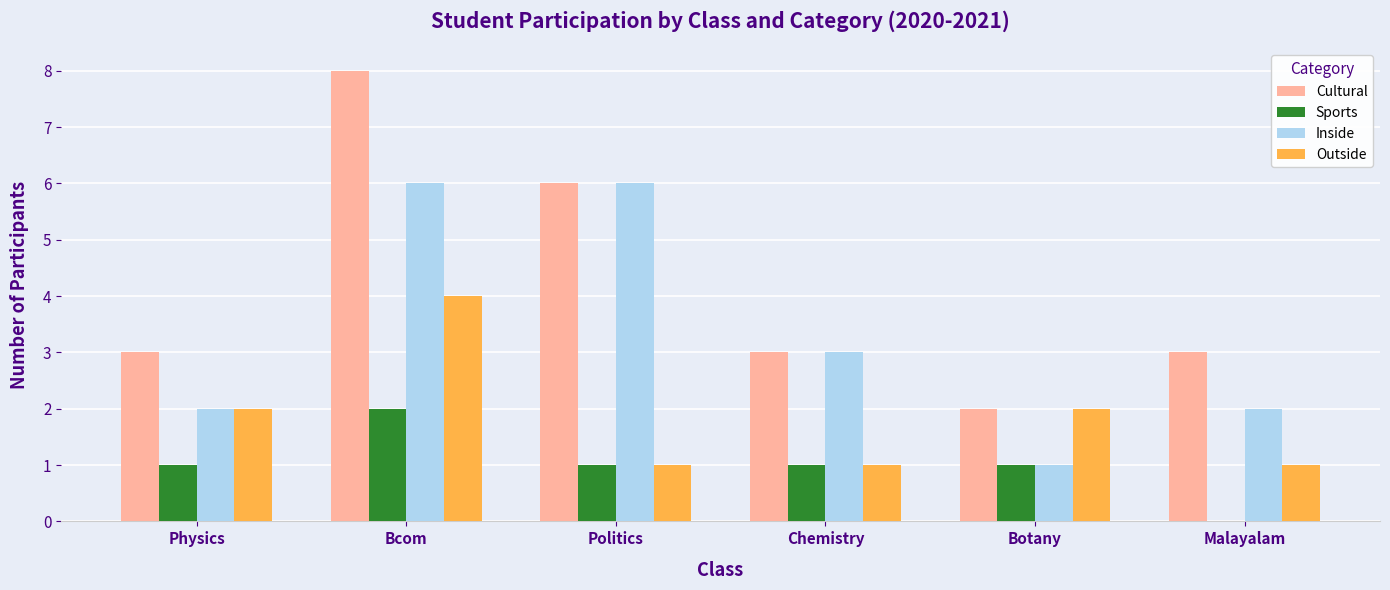

What is the sum of the Cultural values at Malayalam and Politics?

9